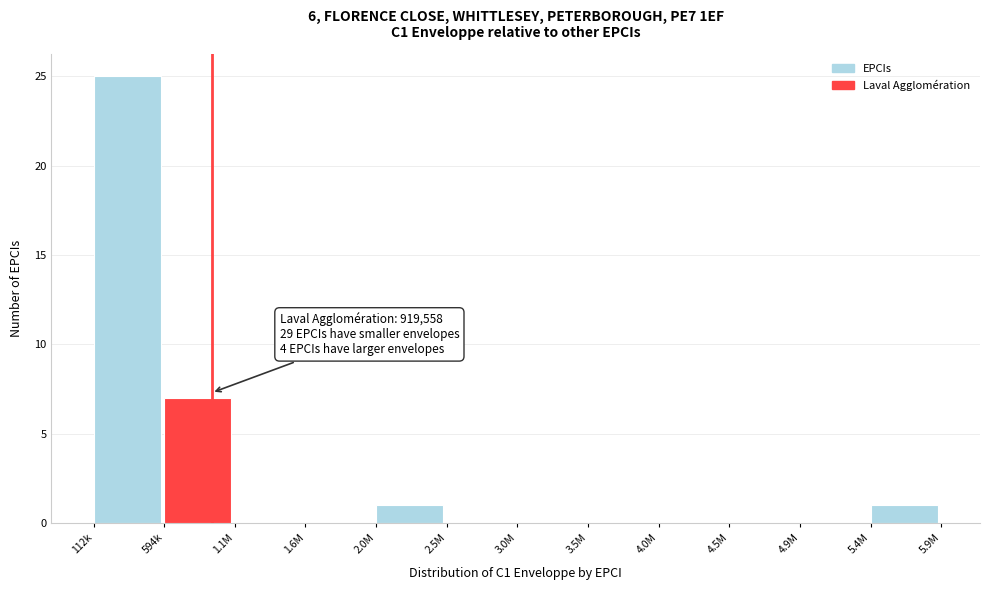

Reading left to right, list all the values displayed in this chart.

112k=25	594k=7	1.1M=0	1.6M=0	2.0M=1	2.5M=0	3.0M=0	3.5M=0	4.0M=0	4.5M=0	4.9M=0	5.4M=1